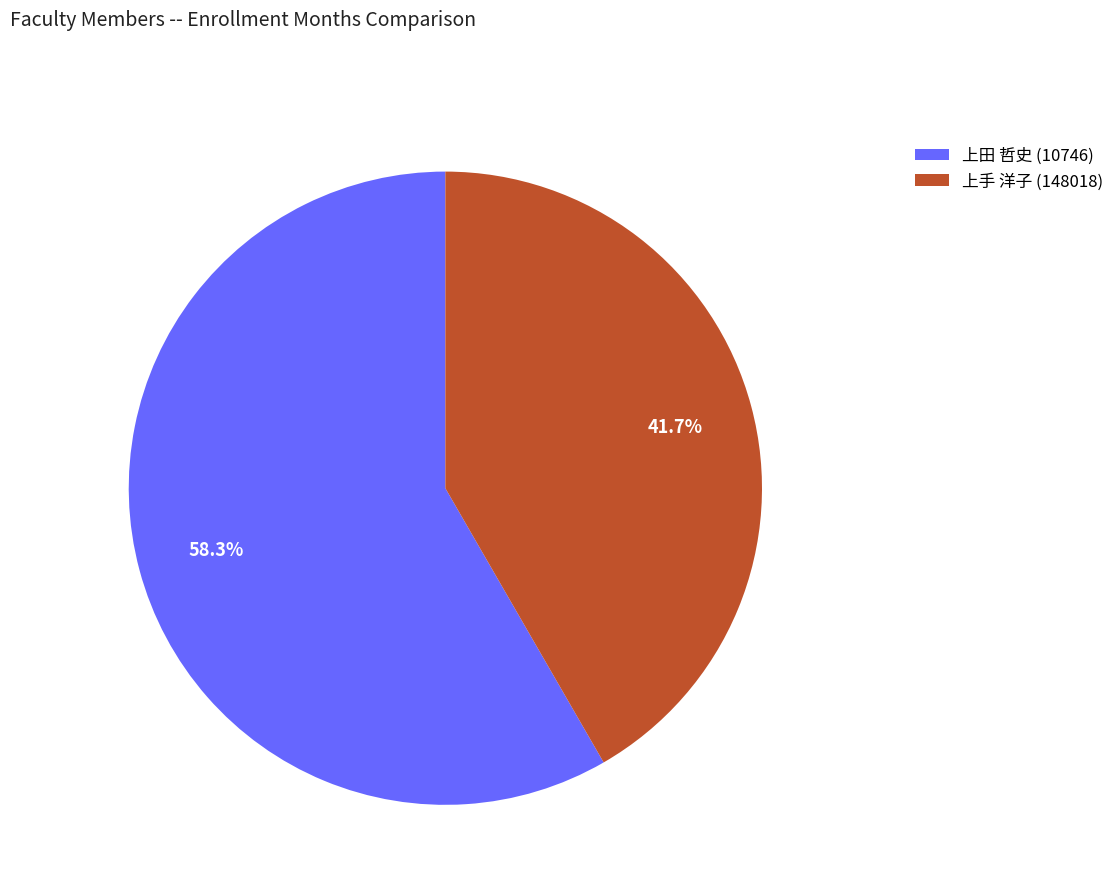

Do 上田 哲史 (10746) and 上手 洋子 (148018) together represent more than half of the pie?

Yes